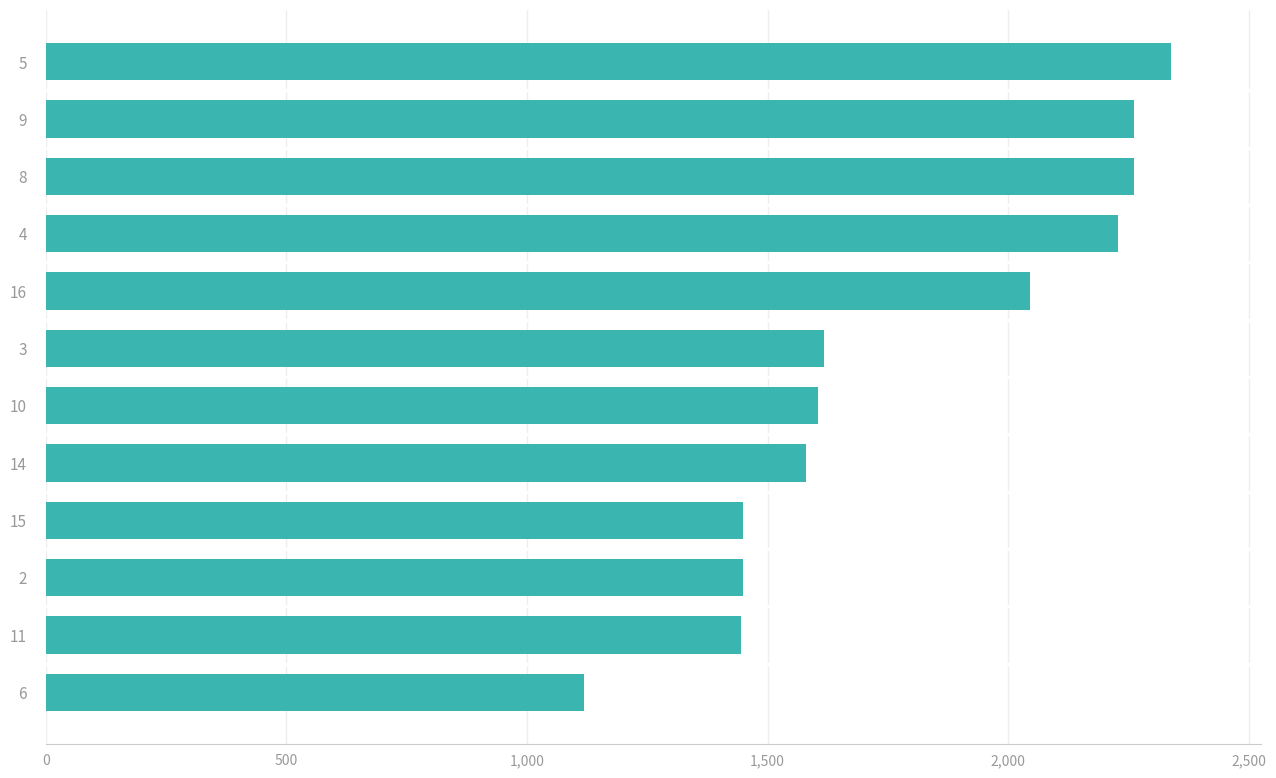

What is the ratio of the value at 14 to the value at 15?

1.1